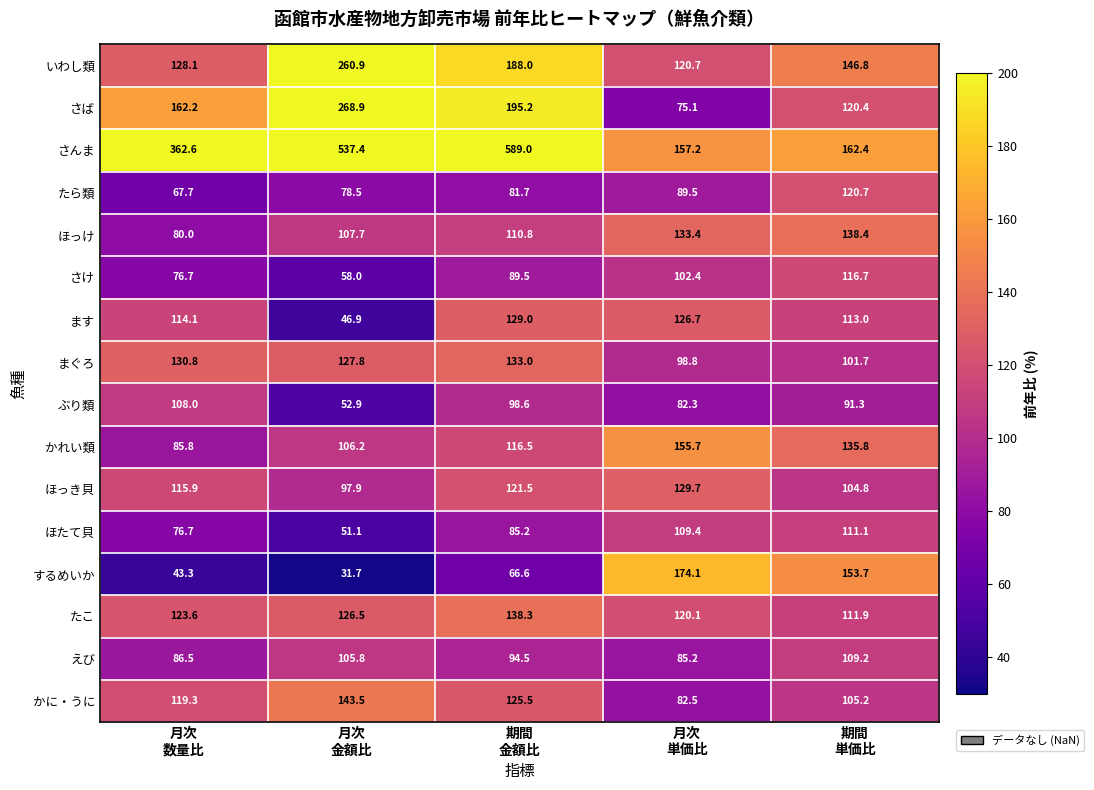

What is the highest value of the いわし類 series?

260.9